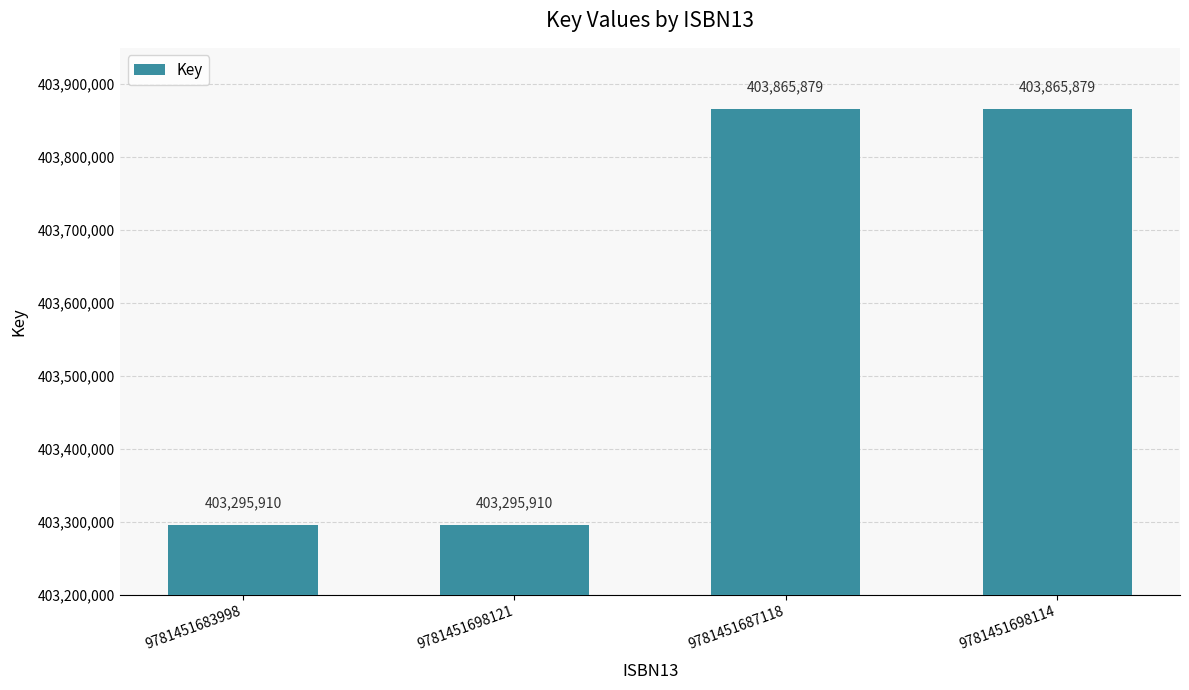

What is the maximum value shown in the chart?

403865879